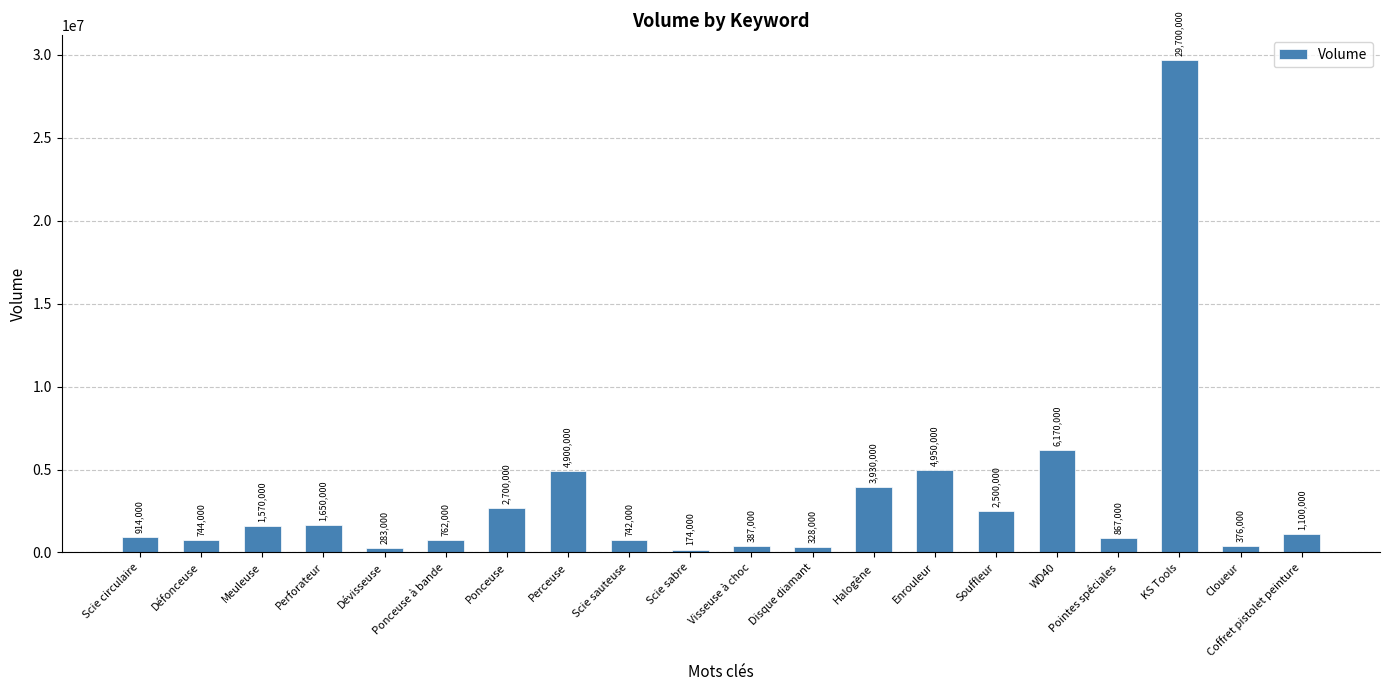

Rank the categories by value from highest to lowest.

KS Tools, WD40, Enrouleur, Perceuse, Halogène, Ponceuse, Souffleur, Perforateur, Meuleuse, Coffret pistolet peinture, Scie circulaire, Pointes spéciales, Ponceuse à bande, Défonceuse, Scie sauteuse, Visseuse à choc, Cloueur, Disque diamant, Dévisseuse, Scie sabre